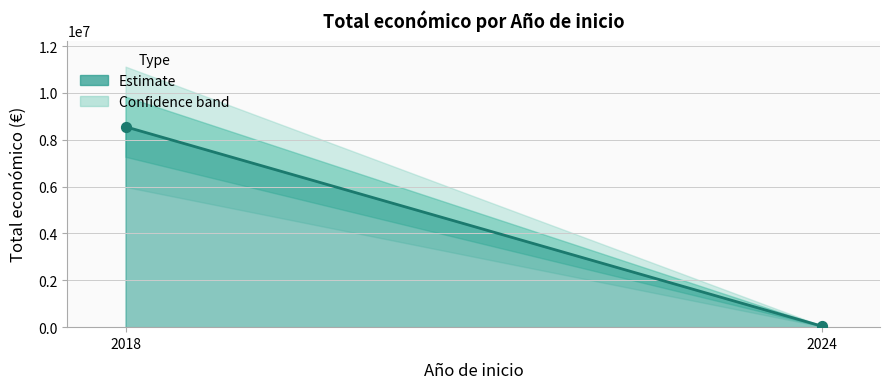

Between 2024 and 2018, which is larger?

2018